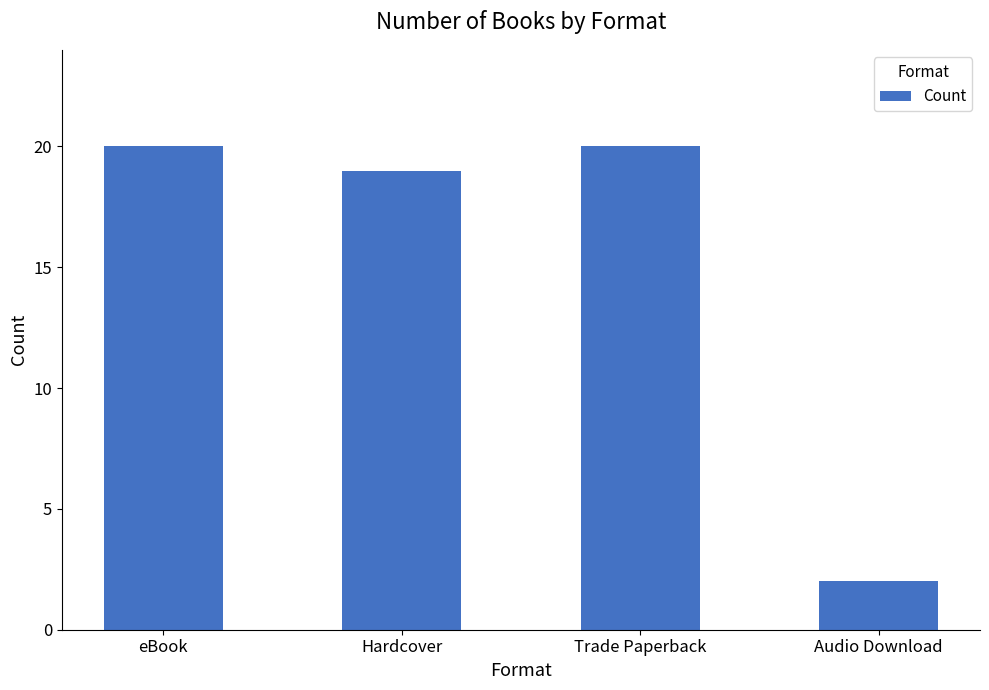

What is the change in value from Hardcover to Audio Download?

-17